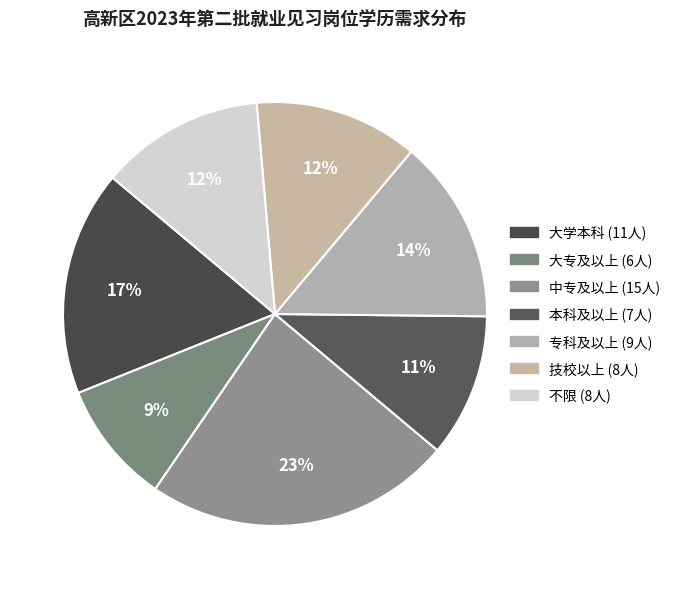

How many segments does this pie chart have?

7